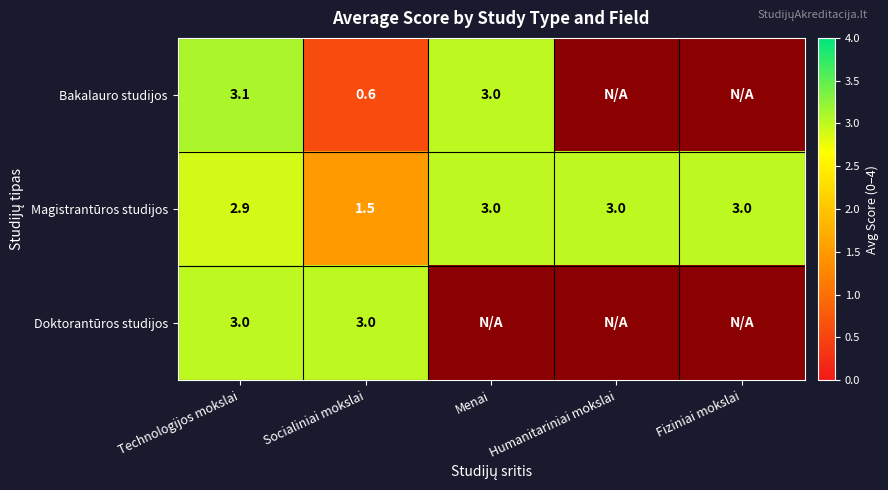

What is the difference between the maximum and minimum values in the Magistrantūros studijos series?

1.5